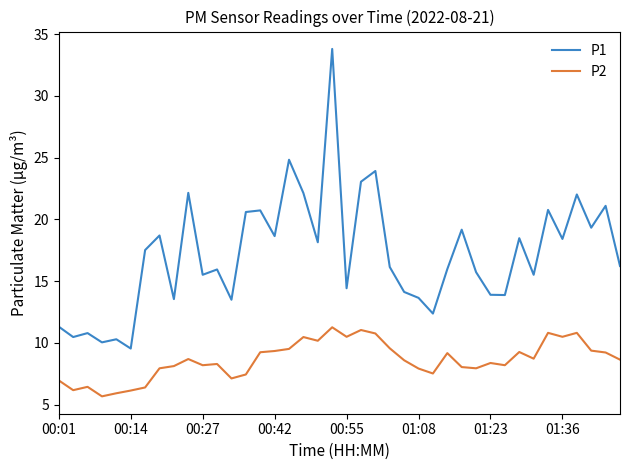

What is the difference between the maximum and minimum values in the P2 series?

5.6